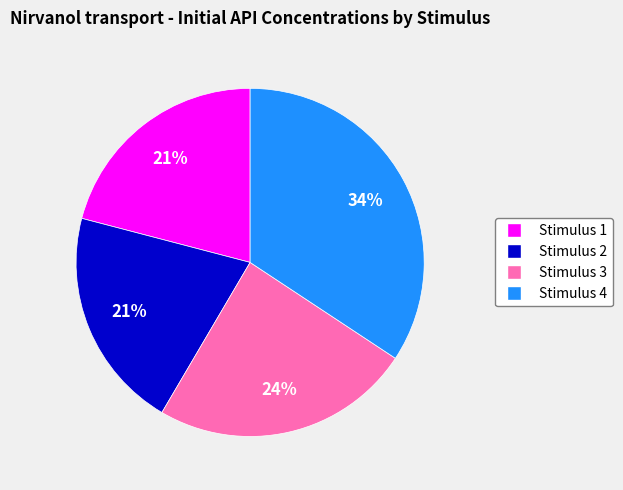

How many slices are in this pie chart?

4